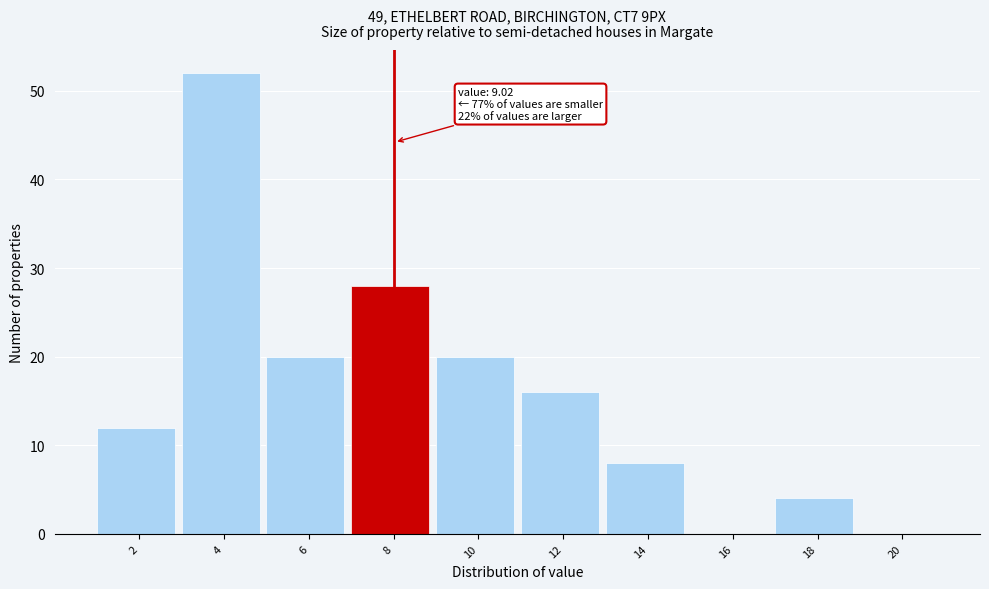

Reading left to right, transcribe all the data shown in this chart.

2=12	4=52	6=20	8=28	10=20	12=16	14=8	16=0	18=4	20=0